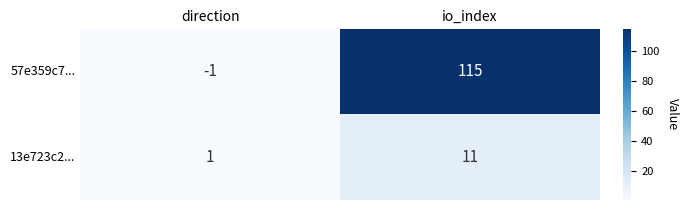

Which series changed the most between direction and io_index?

57e359c7...